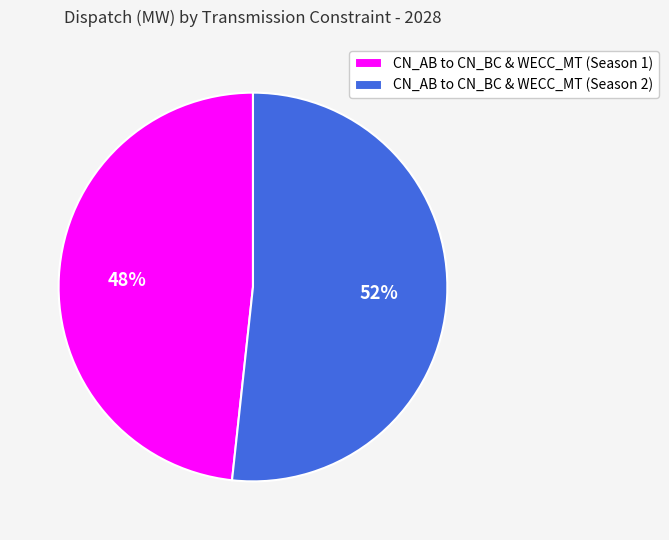

Count the number of slices in the pie.

2